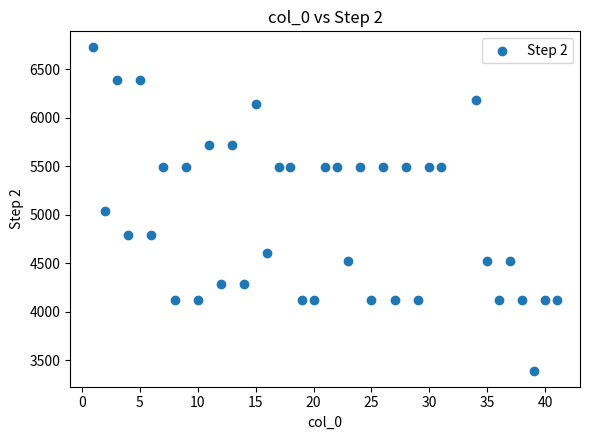

What is the range of X values (max minus min)?

40.0